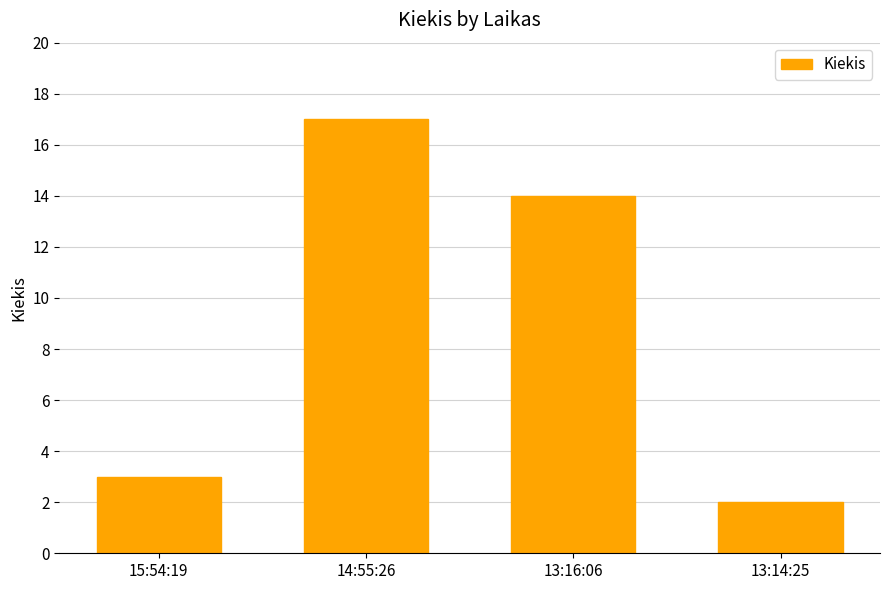

Are the bars horizontal?

No